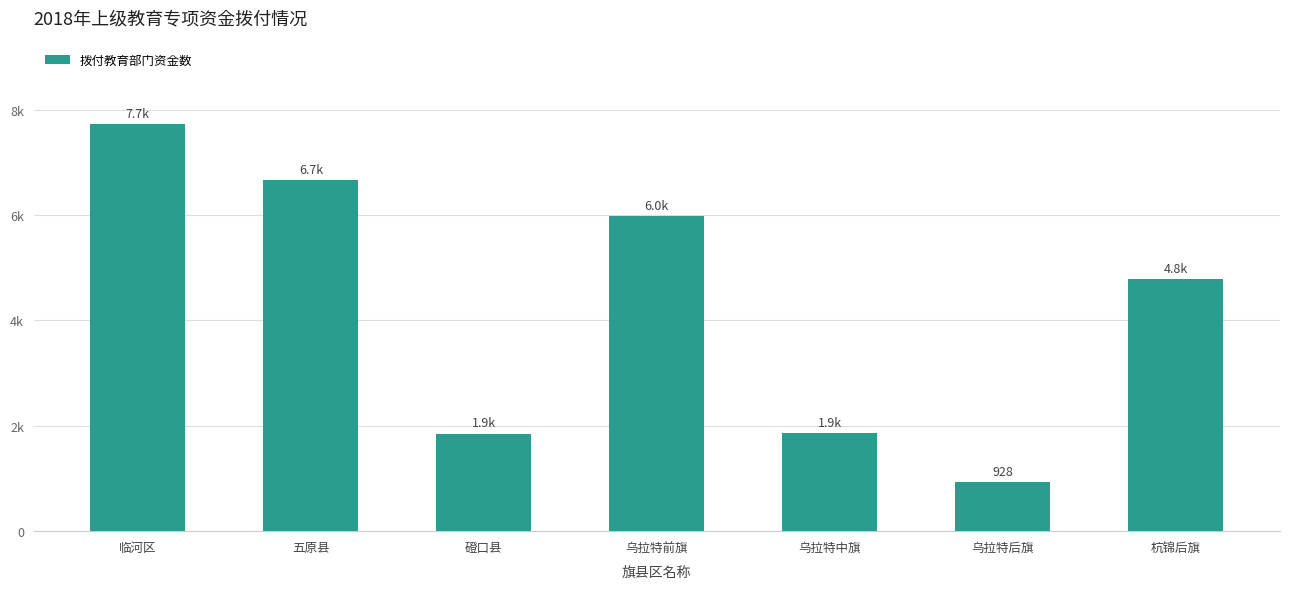

Which has a higher value, 临河区 or 杭锦后旗?

临河区